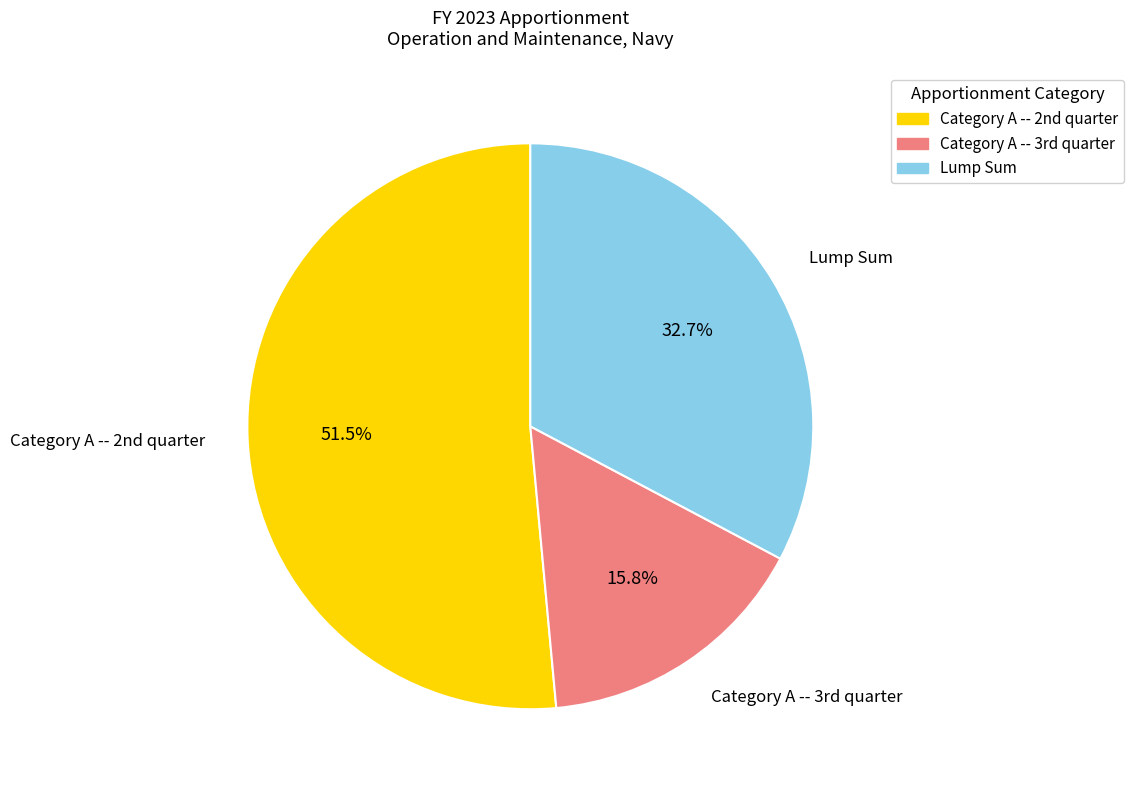

Is there any slice that represents more than half of the pie?

Yes